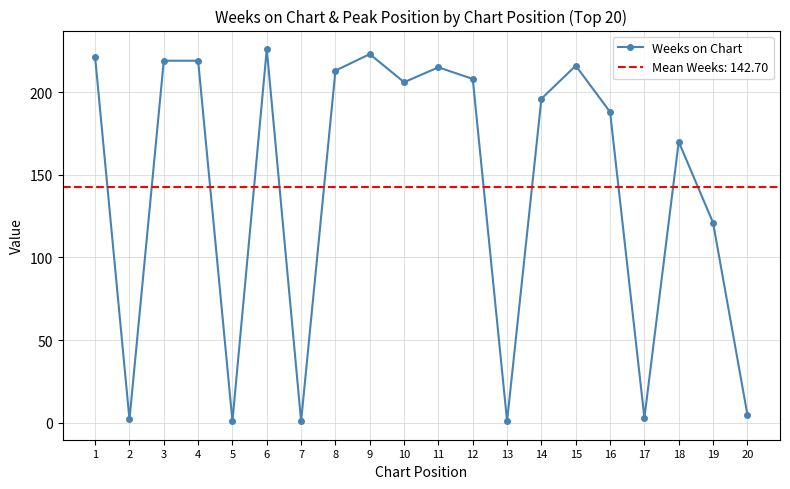

Rank the categories by value from lowest to highest.

5, 7, 13, 2, 17, 20, 19, 18, 16, 14, 10, 12, 8, 11, 15, 3, 4, 1, 9, 6